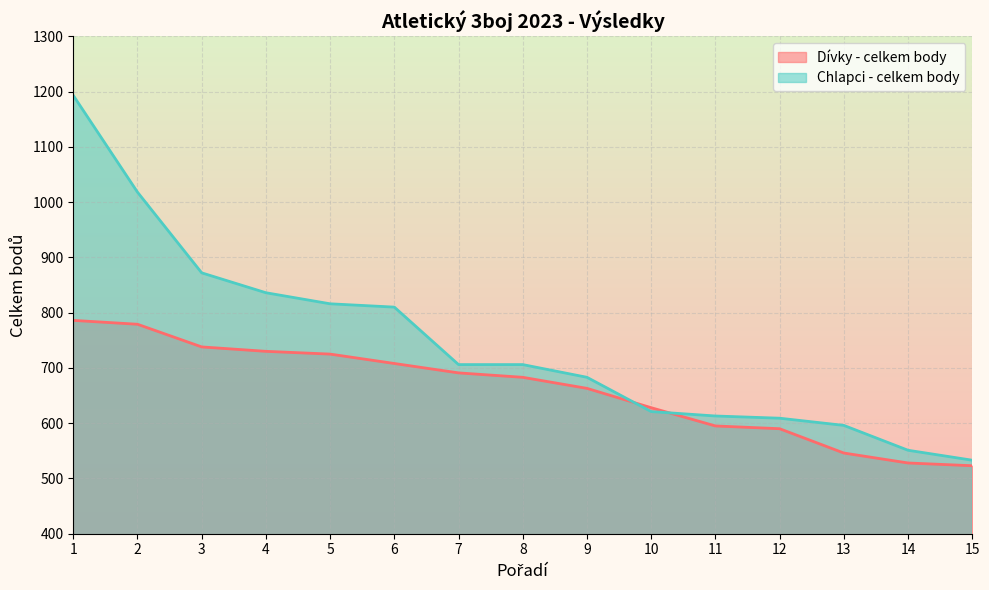

Is the value of Dívky - celkem body at 12 greater than the value of Chlapci - celkem body at 14?

Yes